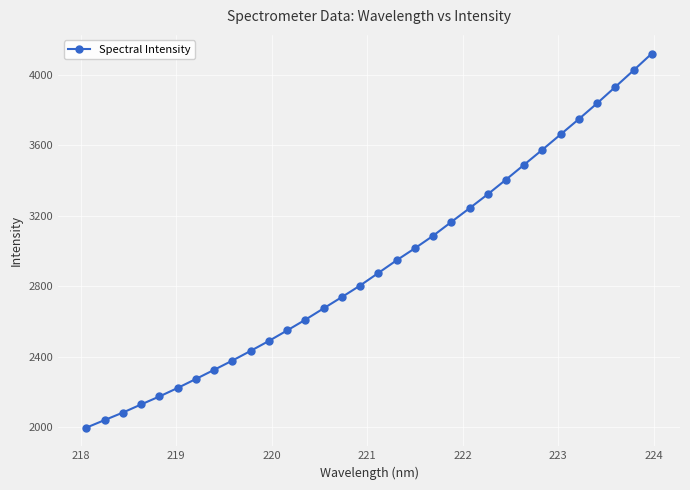

What is the maximum value shown in the chart?

4118.6